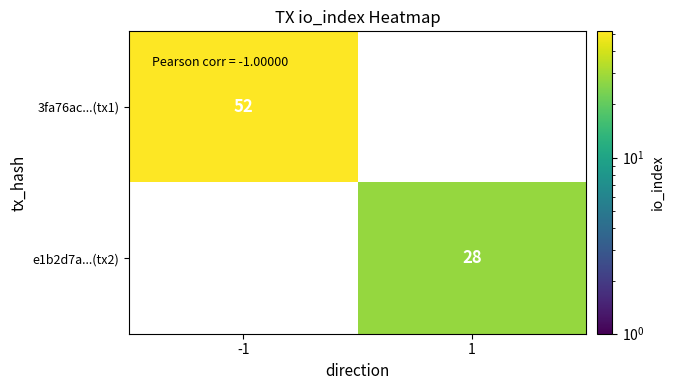

Which category has the lowest value across all series?

1